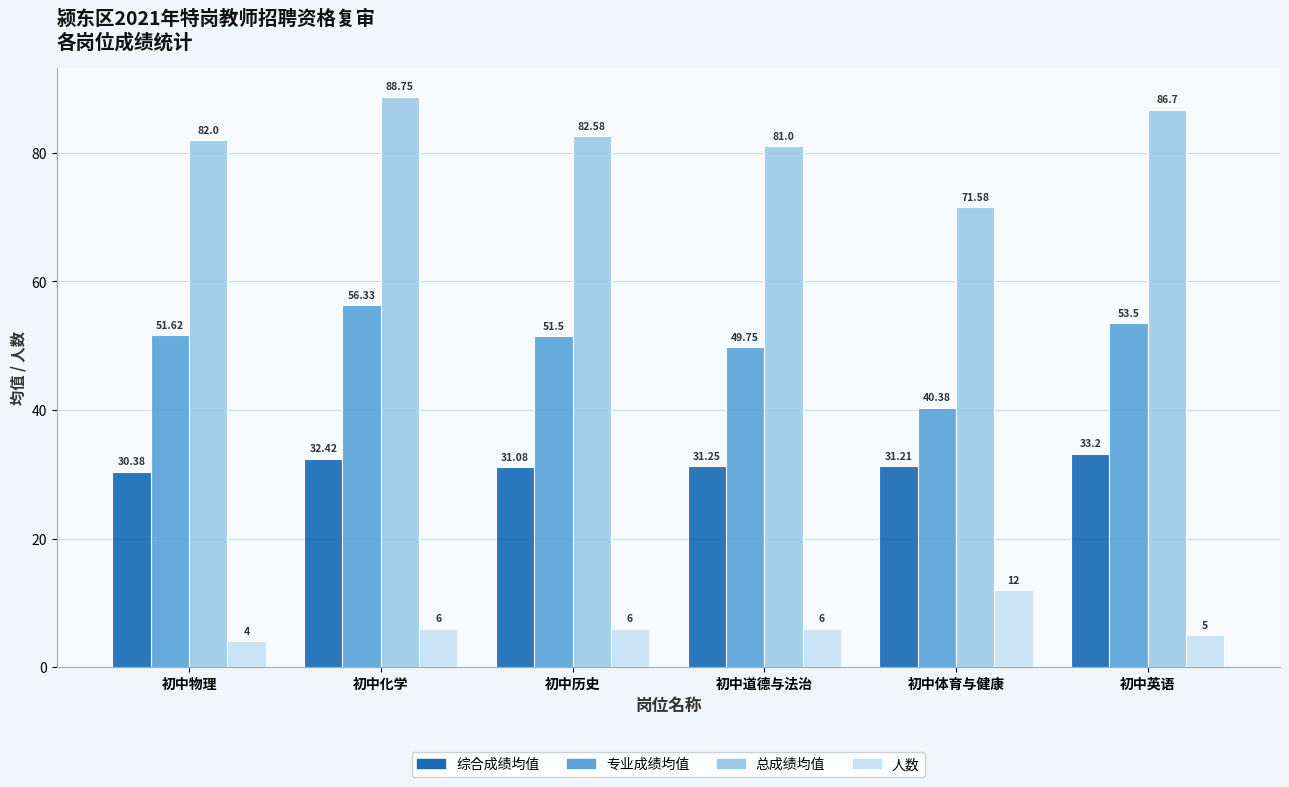

Are the bars horizontal?

No